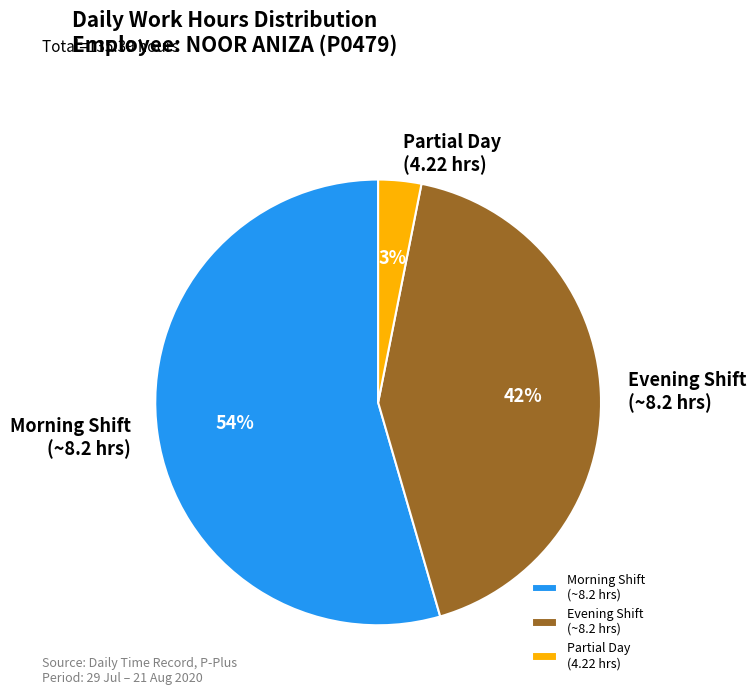

Is it true that Evening Shift (~8.2 hrs) is 42% of the pie?

True